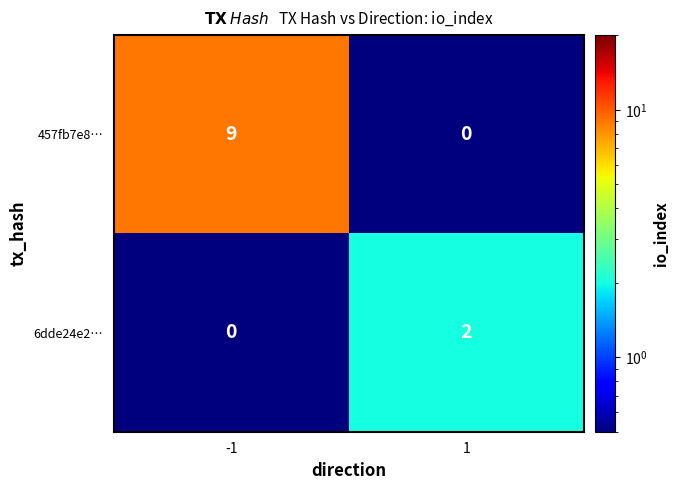

Reading left to right, extract all data points from this chart.

457fb7e8…: -1=9	1=0
6dde24e2…: -1=0	1=2